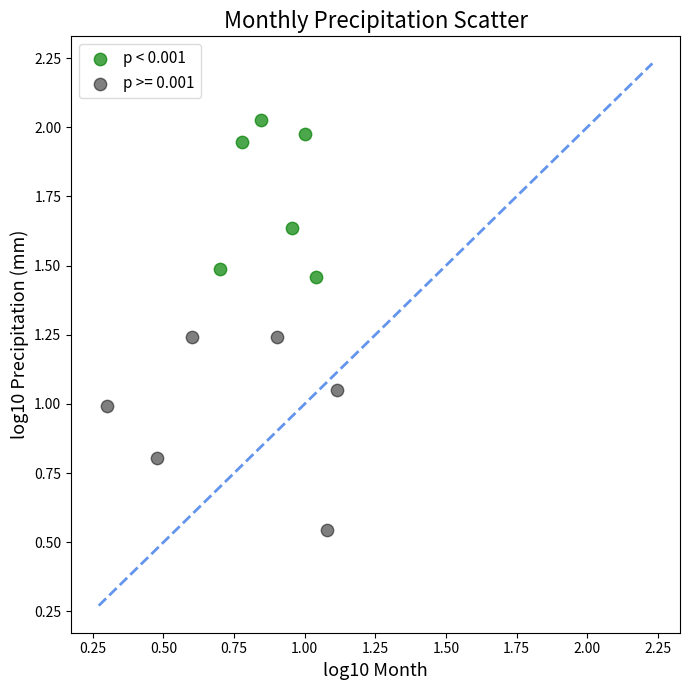

Which series contains the lowest Y value?

p >= 0.001